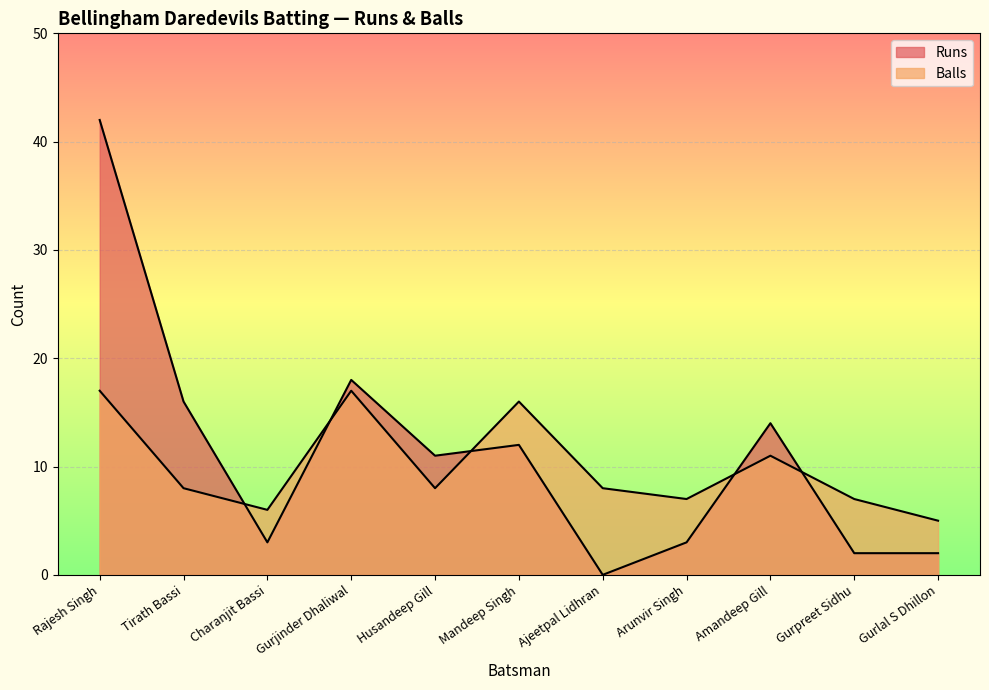

What is the value of the Balls point at the 3rd from the left?

6